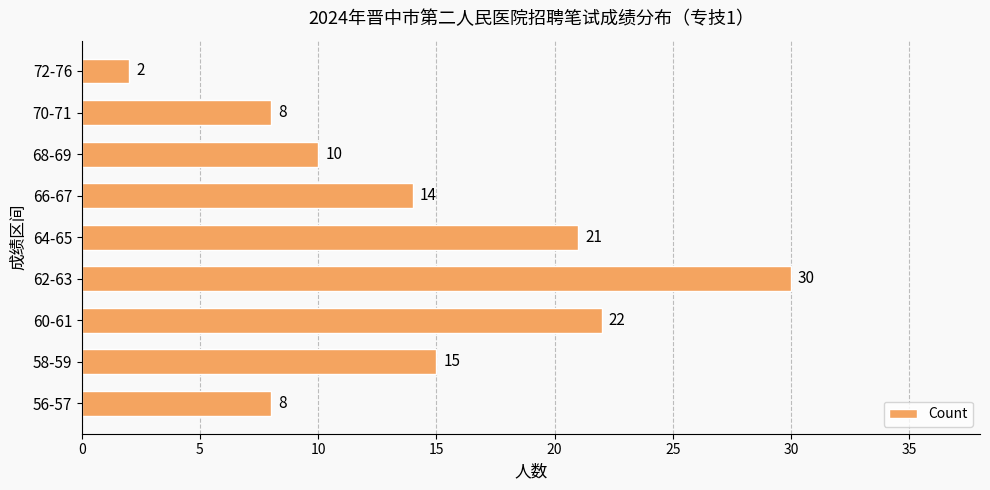

Reading top to bottom, what are all the values shown in this chart?

72-76=2	70-71=8	68-69=10	66-67=14	64-65=21	62-63=30	60-61=22	58-59=15	56-57=8